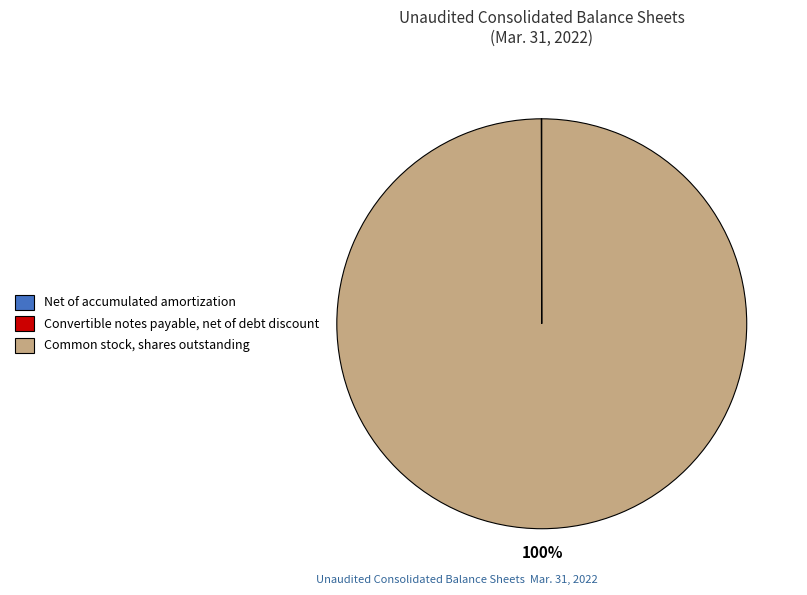

To the nearest percent, what portion does Common stock, shares outstanding represent?

100%